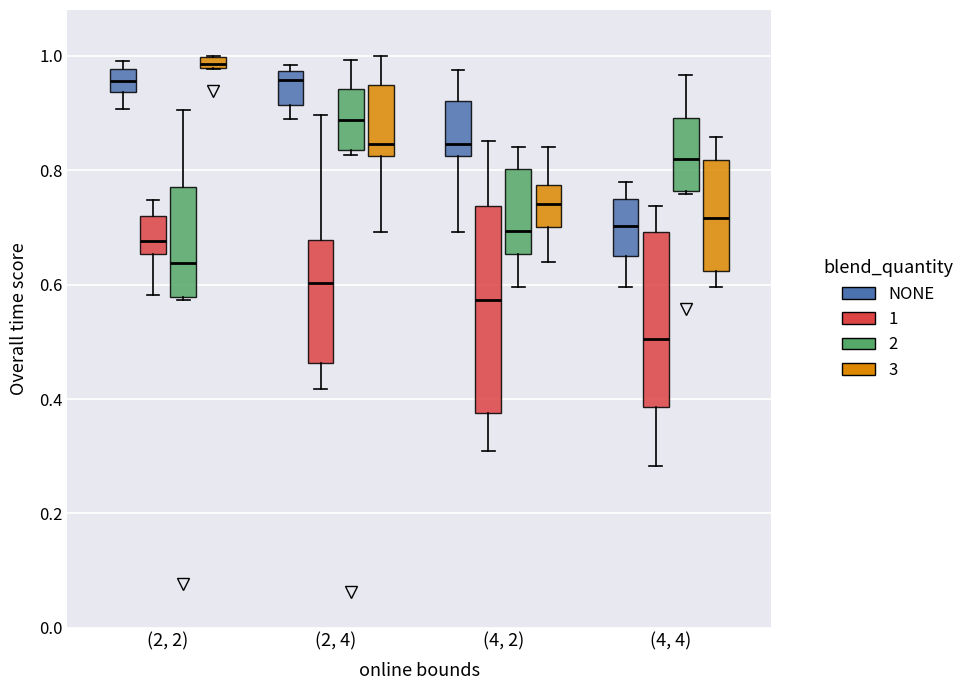

Where does the upper whisker of the box for (4, 4) (1) end on the y-axis? The values are not printed on the chart, so give them approximately, as read against the axis.

0.74